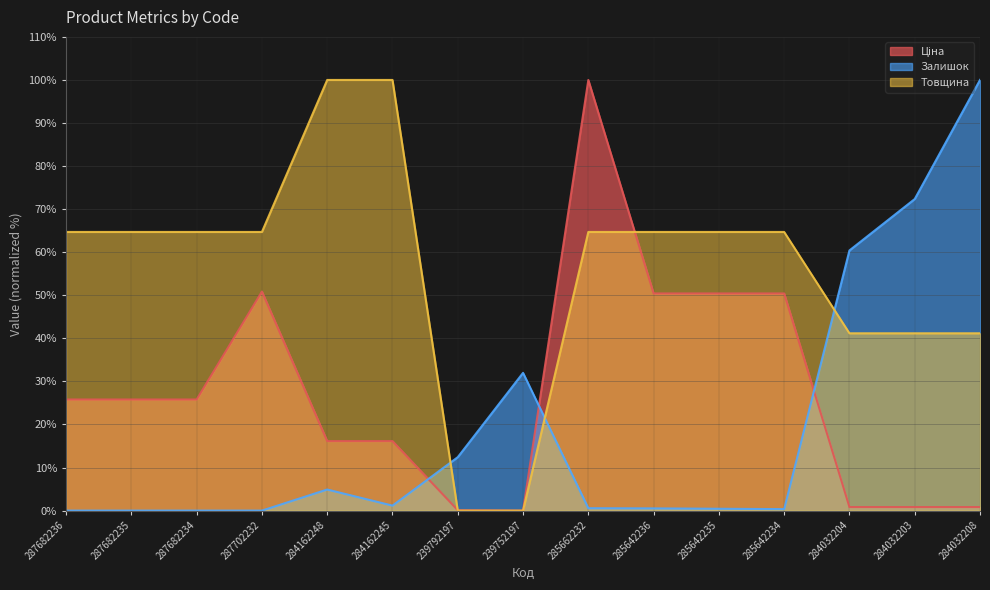

What is the label of the 6th point from the right?

285642236